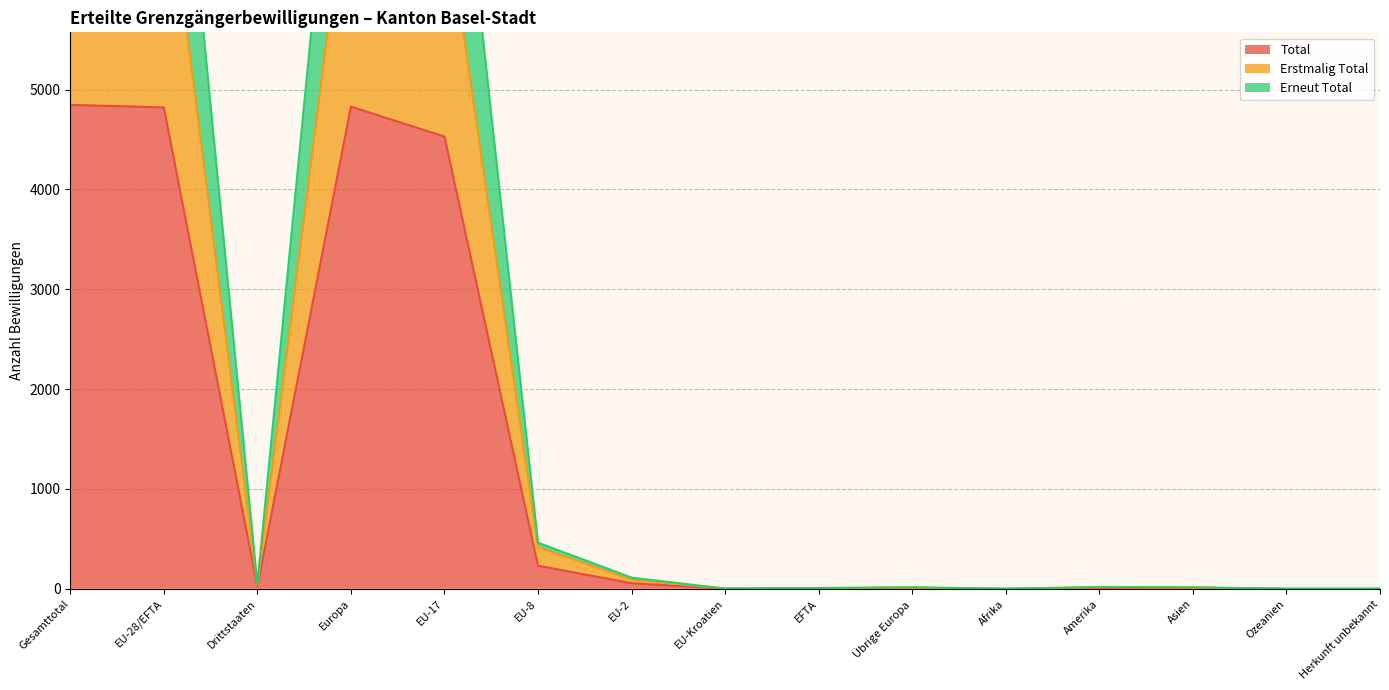

What is the difference between the maximum and minimum values in the Erneut Total series?

9694